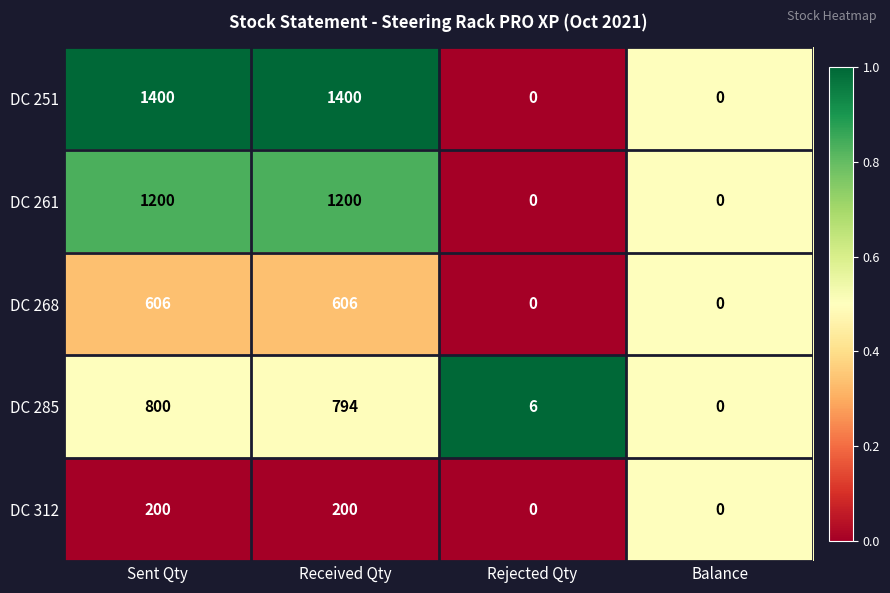

How many DC 251 values are between 0 and 1400?

4